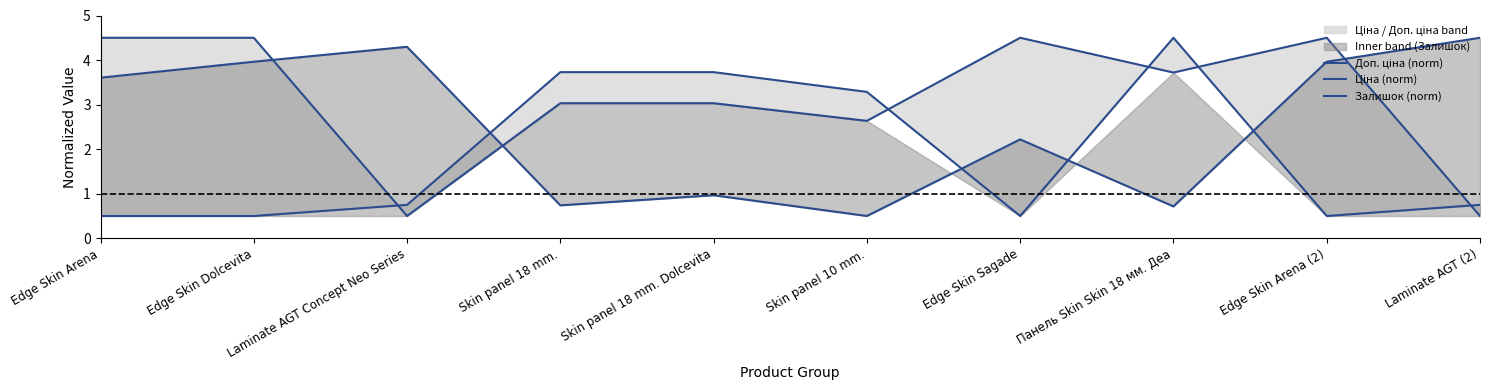

What is the label of the 7th point from the right?

Skin panel 18 mm.